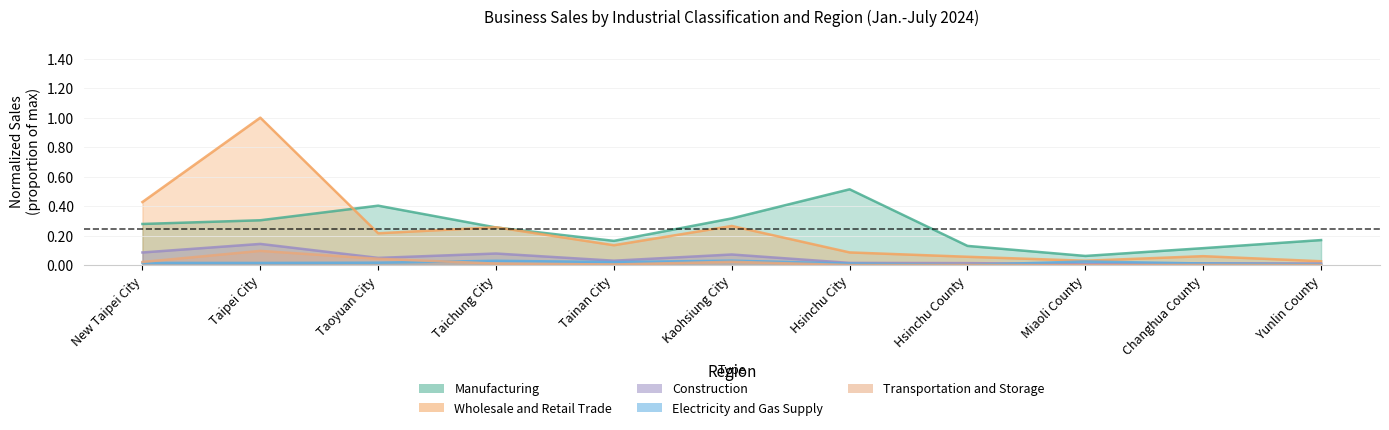

Between Taoyuan City and Yunlin County, which series saw the biggest shift?

Manufacturing